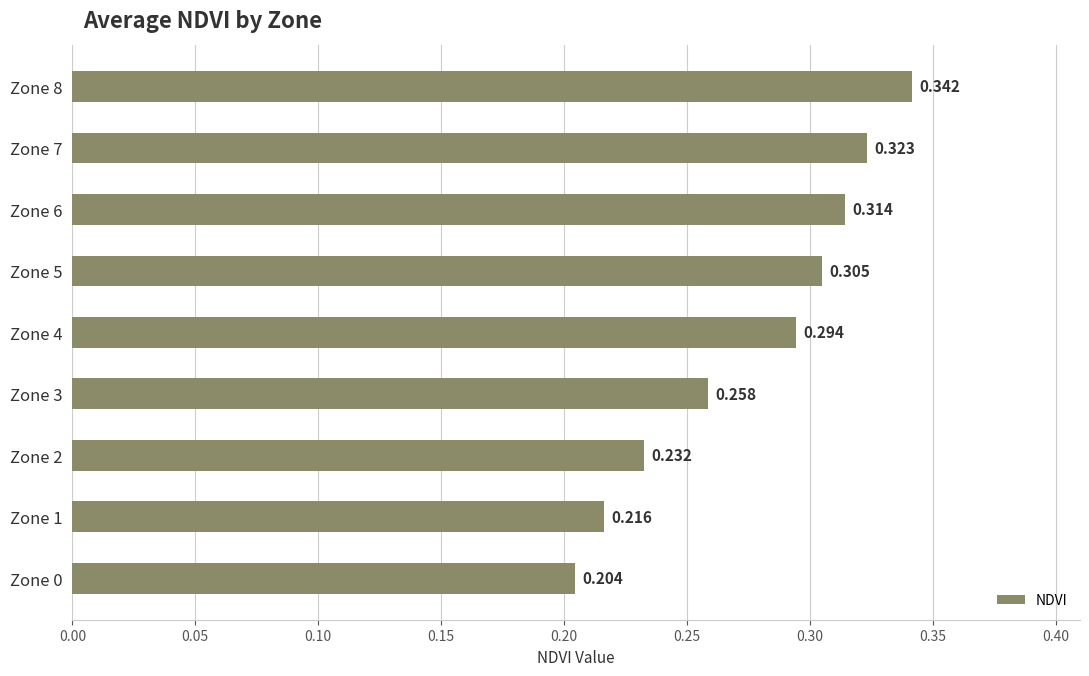

List the labels in order of value, largest first.

Zone 8, Zone 7, Zone 6, Zone 5, Zone 4, Zone 3, Zone 2, Zone 1, Zone 0